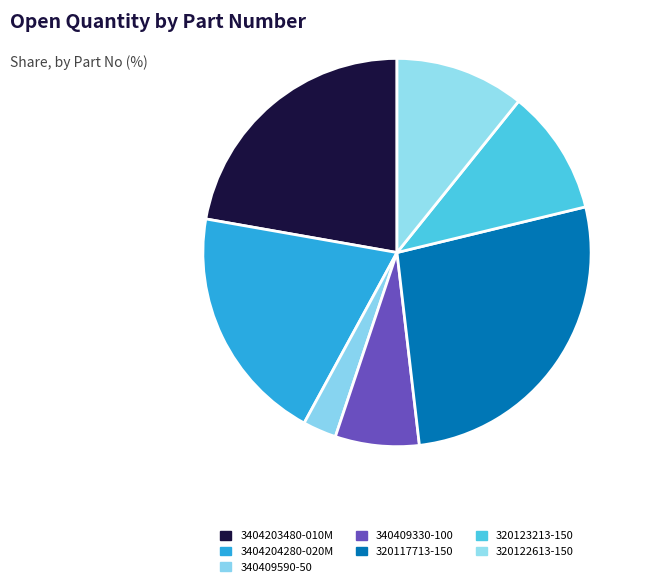

Count the number of slices in the pie.

7